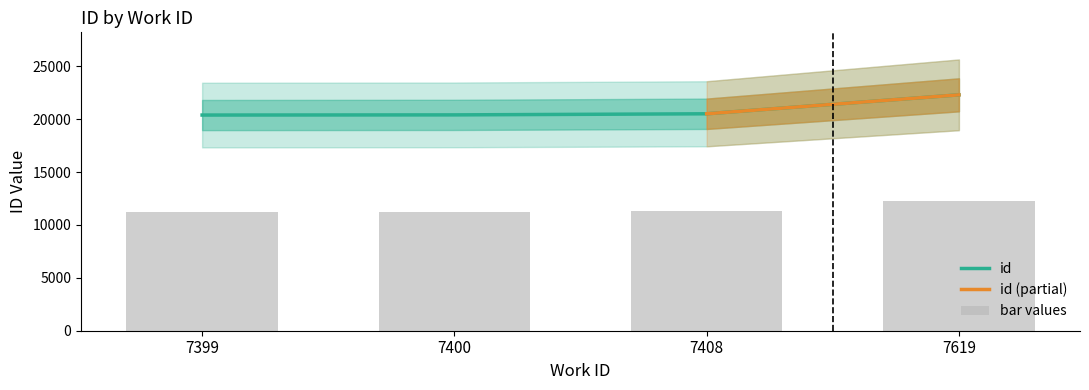

Rank the categories by value from highest to lowest.

7619, 7408, 7400, 7399